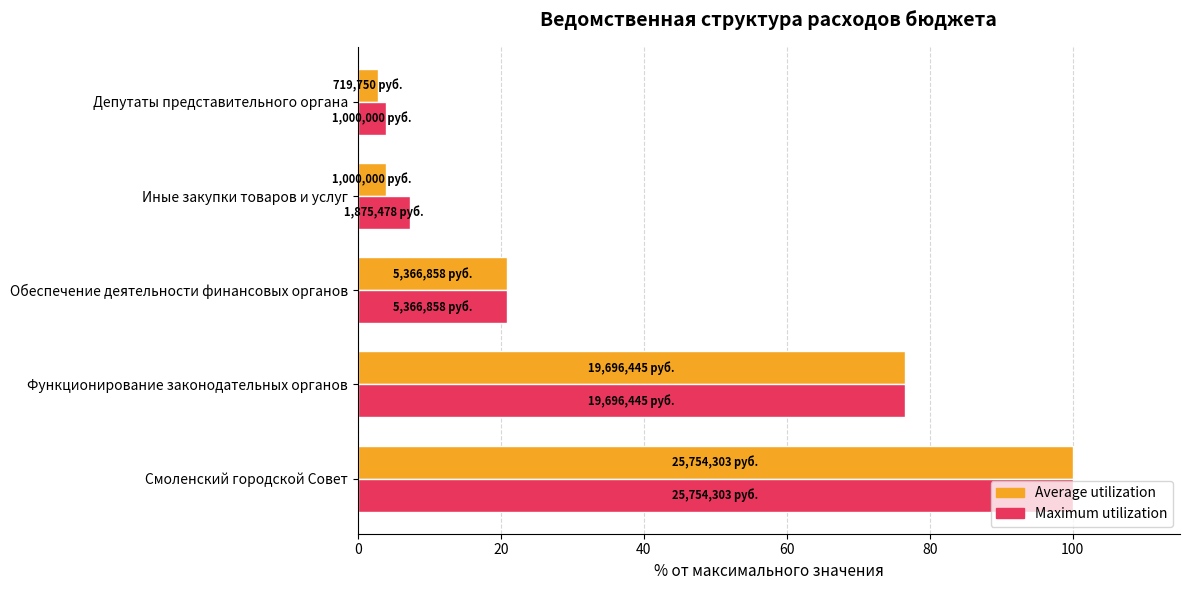

What is the average value of the Maximum utilization series?

41.7